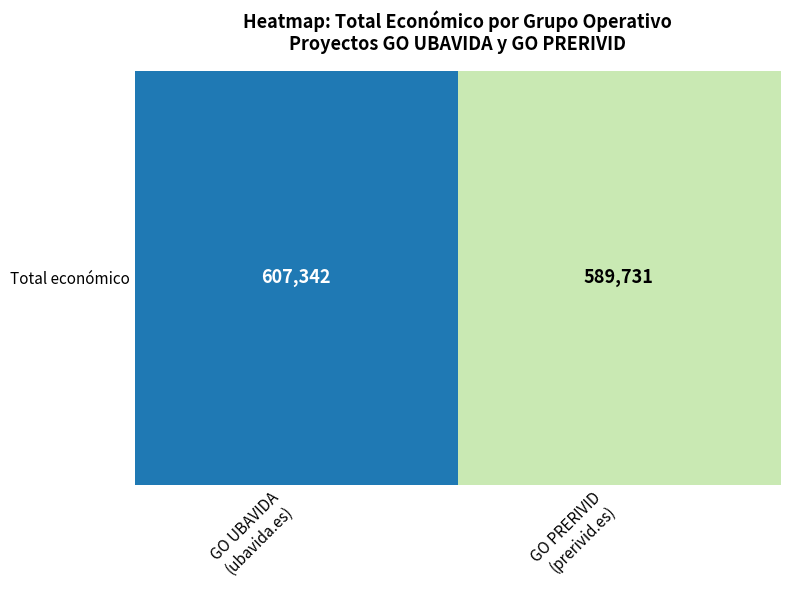

Reading left to right, transcribe all the data shown in this chart.

GO UBAVIDA
(ubavida.es)=607342	GO PRERIVID
(prerivid.es)=589731